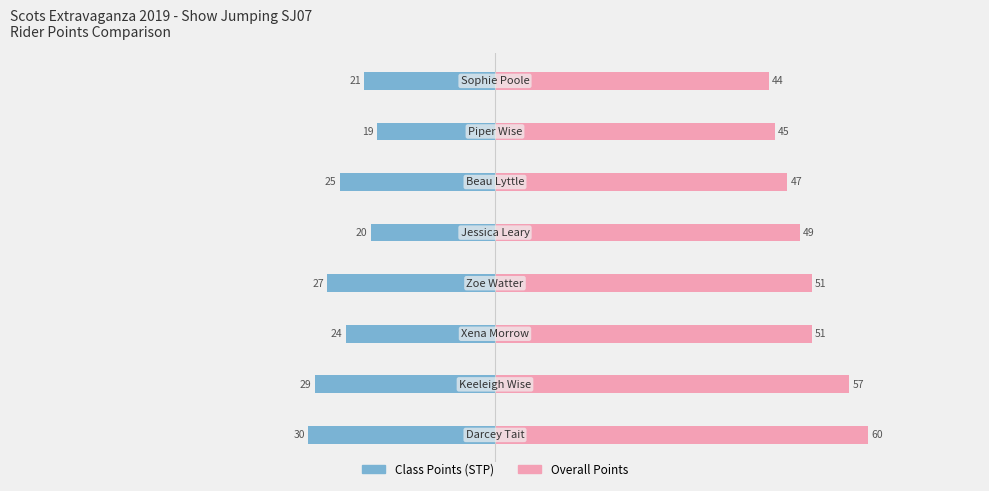

What is the value of the Class Points (STP) bar at the 3rd from the left?

-24